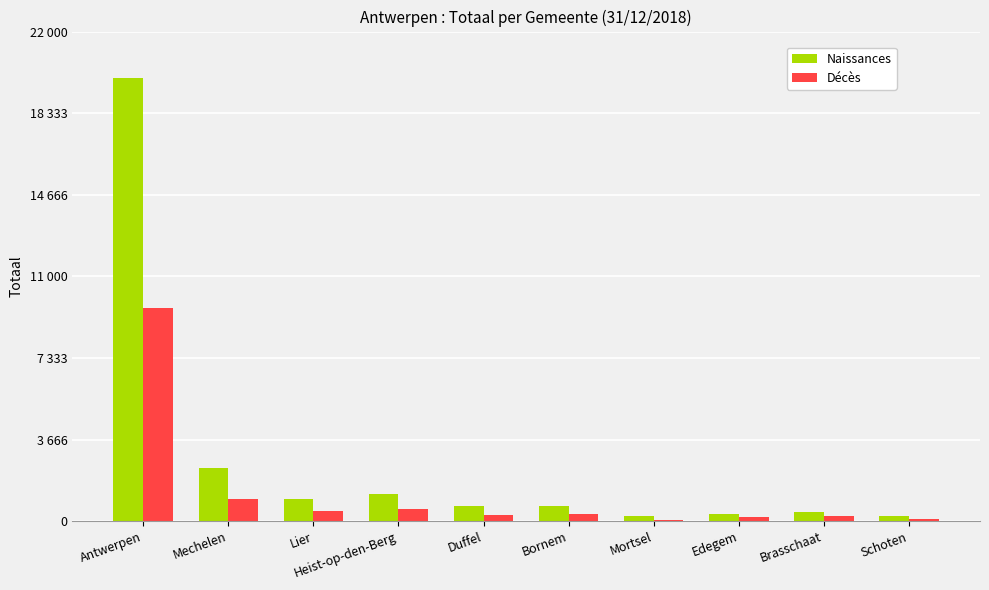

Which series has the largest range (max minus min)?

Naissances